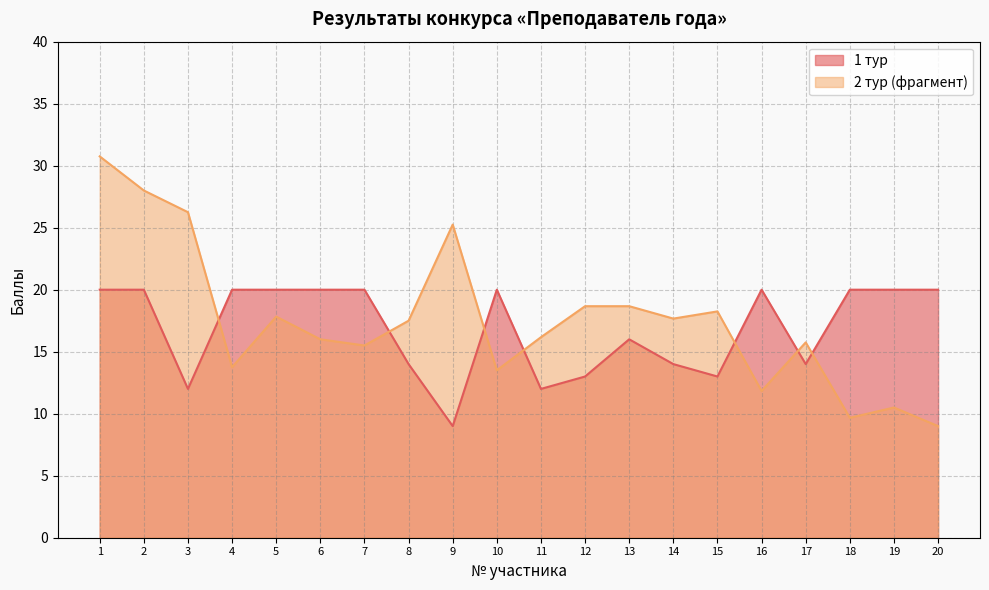

Which series changed the most between 4 and 6?

2 тур (фрагмент)